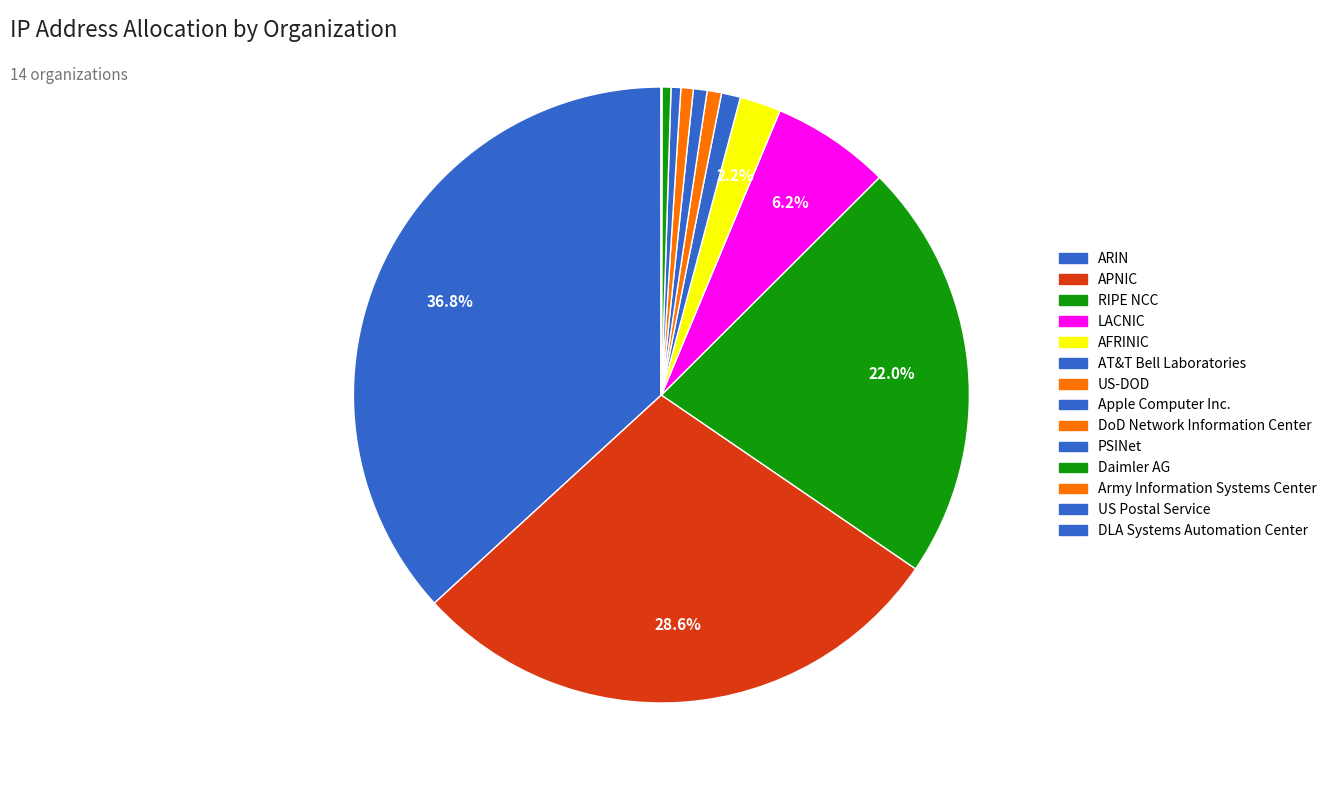

Count the number of slices in the pie.

14